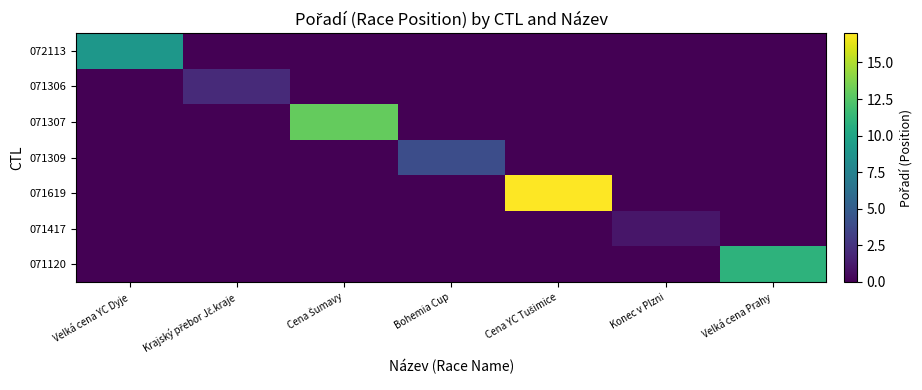

At how many categories does at least one series exceed 12?

2